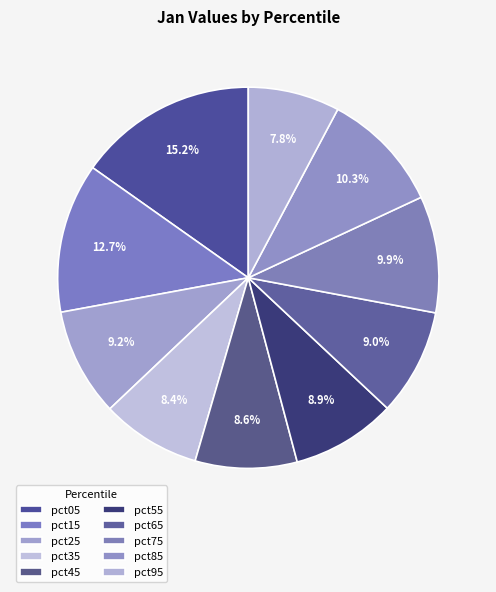

Count the number of slices in the pie.

10